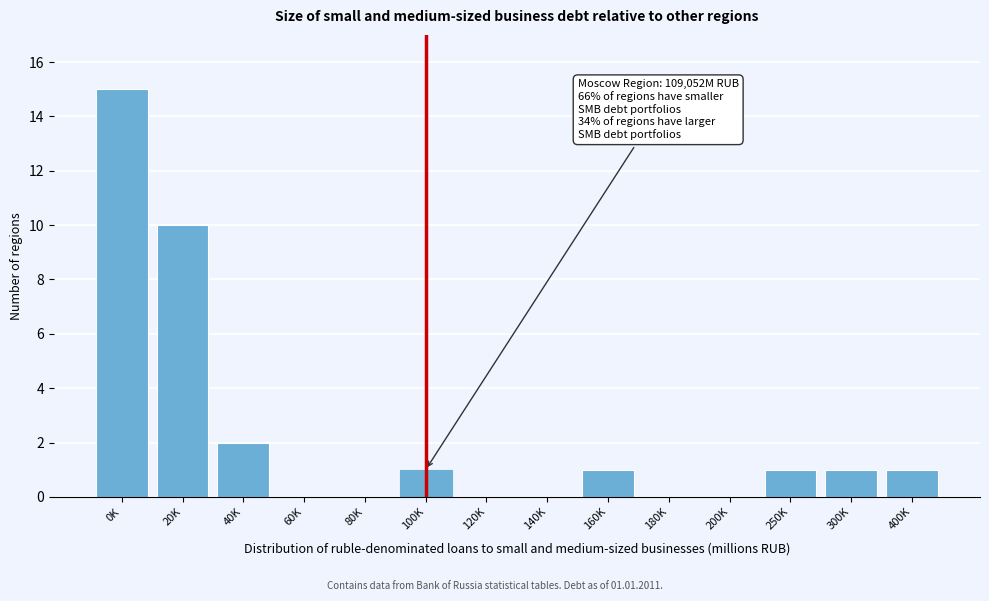

Reading left to right, what are all the values shown in this chart?

0K=15	20K=10	40K=2	60K=0	80K=0	100K=1	120K=0	140K=0	160K=1	180K=0	200K=0	250K=1	300K=1	400K=1